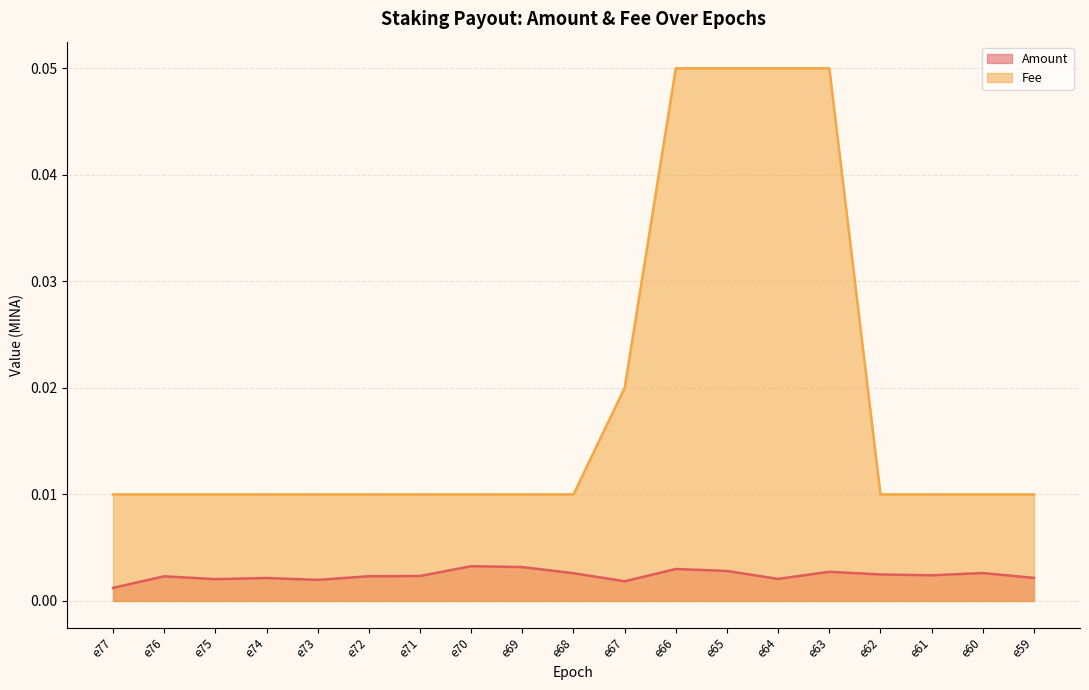

True or false: Amount has more than 0 points higher than both neighbors.

True